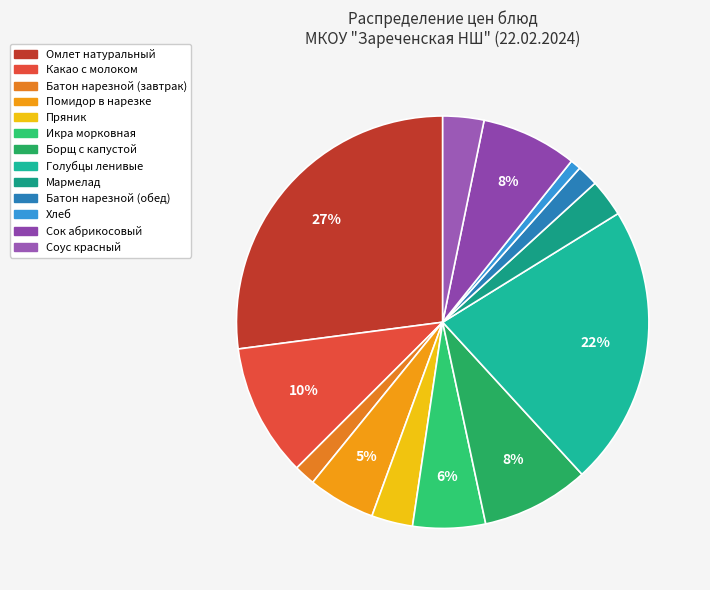

Is Мармелад the majority of the pie?

No